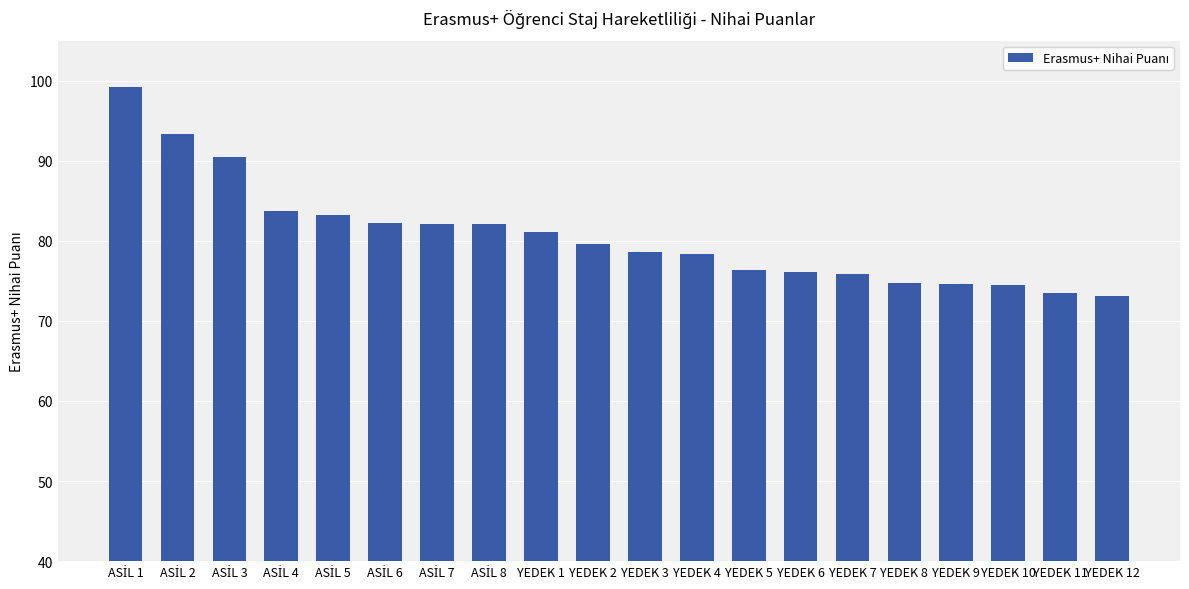

The value at YEDEK 9 is 74.6. True or false?

True